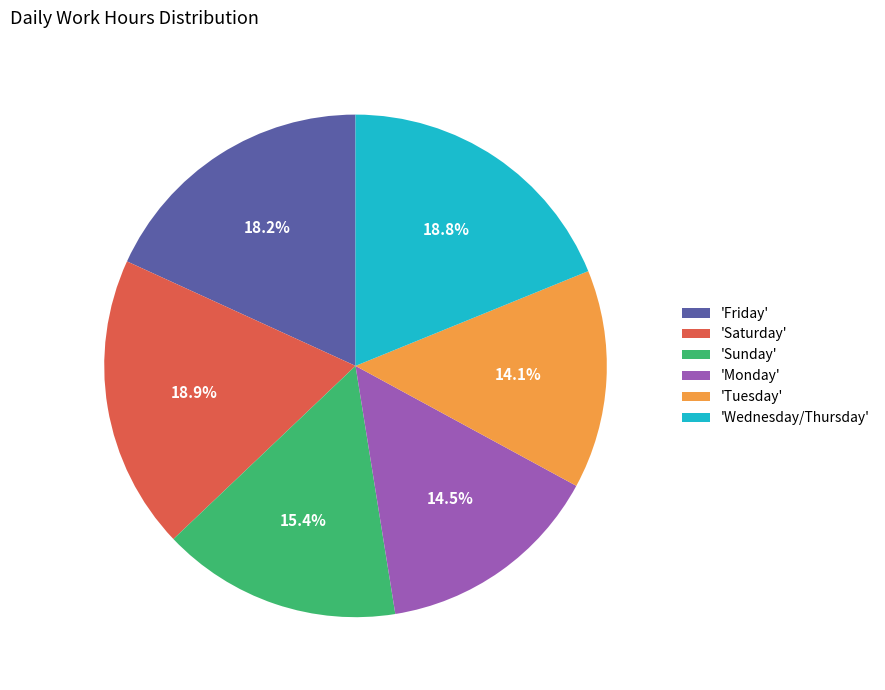

What is the ratio of the value at 'Friday' to the value at 'Wednesday/Thursday'?

1.0